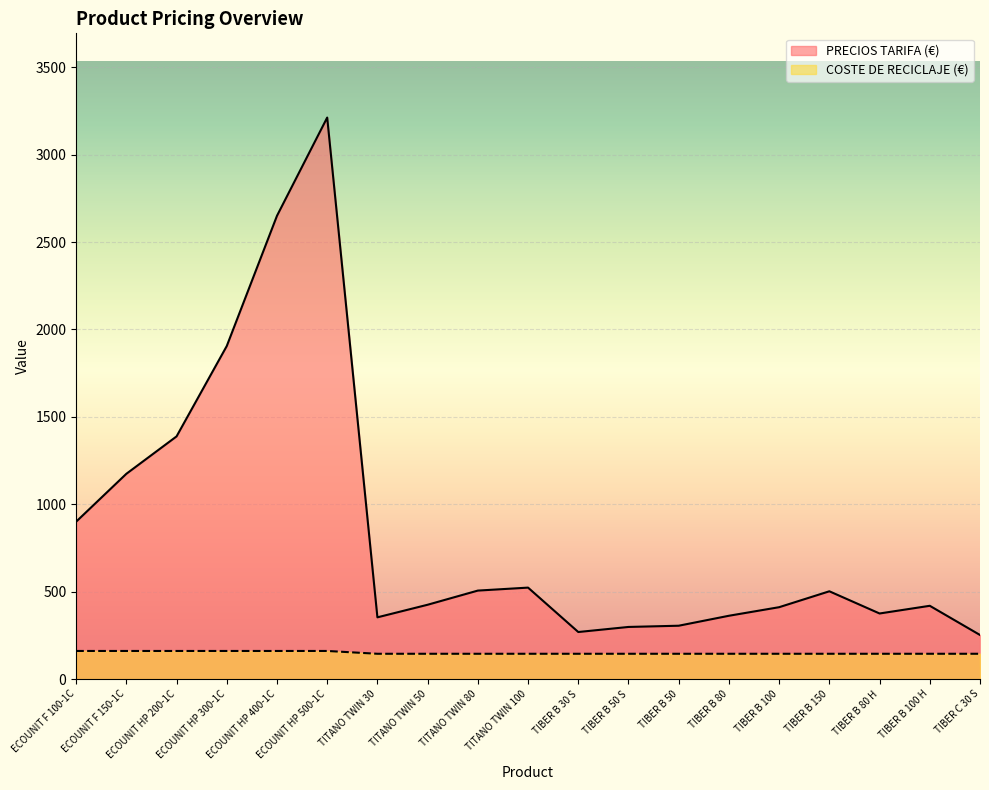

What is the sum of the COSTE DE RECICLAJE (€) values at TIBER B 100 and TIBER B 80?

289.1